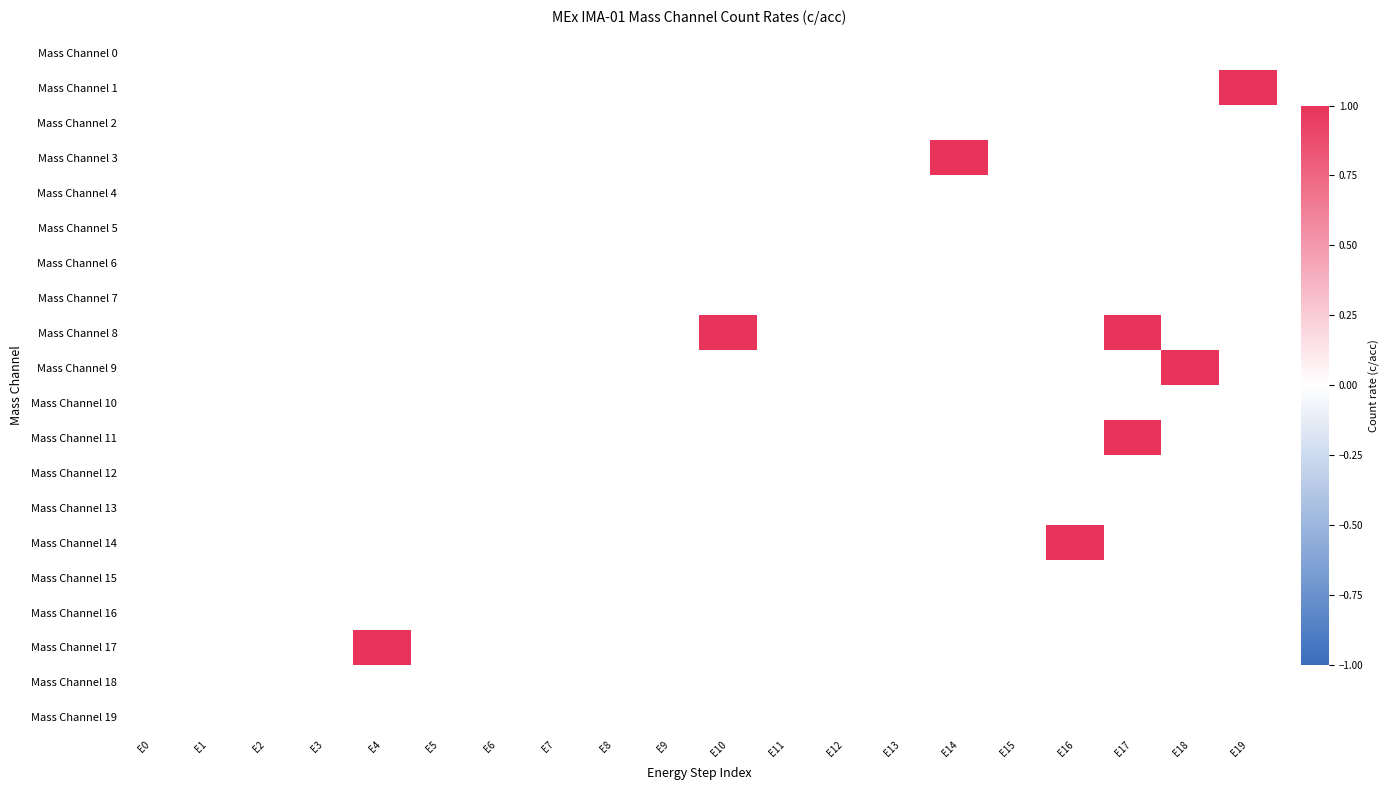

Reading right to left, extract all data points from this chart.

Mass Channel 0: E19=0	E18=0	E17=0	E16=0	E15=0	E14=0	E13=0	E12=0	E11=0	E10=0	E9=0	E8=0	E7=0	E6=0	E5=0	E4=0	E3=0	E2=0	E1=0	E0=0
Mass Channel 1: E19=1	E18=0	E17=0	E16=0	E15=0	E14=0	E13=0	E12=0	E11=0	E10=0	E9=0	E8=0	E7=0	E6=0	E5=0	E4=0	E3=0	E2=0	E1=0	E0=0
Mass Channel 2: E19=0	E18=0	E17=0	E16=0	E15=0	E14=0	E13=0	E12=0	E11=0	E10=0	E9=0	E8=0	E7=0	E6=0	E5=0	E4=0	E3=0	E2=0	E1=0	E0=0
Mass Channel 3: E19=0	E18=0	E17=0	E16=0	E15=0	E14=1	E13=0	E12=0	E11=0	E10=0	E9=0	E8=0	E7=0	E6=0	E5=0	E4=0	E3=0	E2=0	E1=0	E0=0
Mass Channel 4: E19=0	E18=0	E17=0	E16=0	E15=0	E14=0	E13=0	E12=0	E11=0	E10=0	E9=0	E8=0	E7=0	E6=0	E5=0	E4=0	E3=0	E2=0	E1=0	E0=0
Mass Channel 5: E19=0	E18=0	E17=0	E16=0	E15=0	E14=0	E13=0	E12=0	E11=0	E10=0	E9=0	E8=0	E7=0	E6=0	E5=0	E4=0	E3=0	E2=0	E1=0	E0=0
Mass Channel 6: E19=0	E18=0	E17=0	E16=0	E15=0	E14=0	E13=0	E12=0	E11=0	E10=0	E9=0	E8=0	E7=0	E6=0	E5=0	E4=0	E3=0	E2=0	E1=0	E0=0
Mass Channel 7: E19=0	E18=0	E17=0	E16=0	E15=0	E14=0	E13=0	E12=0	E11=0	E10=0	E9=0	E8=0	E7=0	E6=0	E5=0	E4=0	E3=0	E2=0	E1=0	E0=0
Mass Channel 8: E19=0	E18=0	E17=1	E16=0	E15=0	E14=0	E13=0	E12=0	E11=0	E10=1	E9=0	E8=0	E7=0	E6=0	E5=0	E4=0	E3=0	E2=0	E1=0	E0=0
Mass Channel 9: E19=0	E18=1	E17=0	E16=0	E15=0	E14=0	E13=0	E12=0	E11=0	E10=0	E9=0	E8=0	E7=0	E6=0	E5=0	E4=0	E3=0	E2=0	E1=0	E0=0
Mass Channel 10: E19=0	E18=0	E17=0	E16=0	E15=0	E14=0	E13=0	E12=0	E11=0	E10=0	E9=0	E8=0	E7=0	E6=0	E5=0	E4=0	E3=0	E2=0	E1=0	E0=0
Mass Channel 11: E19=0	E18=0	E17=1	E16=0	E15=0	E14=0	E13=0	E12=0	E11=0	E10=0	E9=0	E8=0	E7=0	E6=0	E5=0	E4=0	E3=0	E2=0	E1=0	E0=0
Mass Channel 12: E19=0	E18=0	E17=0	E16=0	E15=0	E14=0	E13=0	E12=0	E11=0	E10=0	E9=0	E8=0	E7=0	E6=0	E5=0	E4=0	E3=0	E2=0	E1=0	E0=0
Mass Channel 13: E19=0	E18=0	E17=0	E16=0	E15=0	E14=0	E13=0	E12=0	E11=0	E10=0	E9=0	E8=0	E7=0	E6=0	E5=0	E4=0	E3=0	E2=0	E1=0	E0=0
Mass Channel 14: E19=0	E18=0	E17=0	E16=1	E15=0	E14=0	E13=0	E12=0	E11=0	E10=0	E9=0	E8=0	E7=0	E6=0	E5=0	E4=0	E3=0	E2=0	E1=0	E0=0
Mass Channel 15: E19=0	E18=0	E17=0	E16=0	E15=0	E14=0	E13=0	E12=0	E11=0	E10=0	E9=0	E8=0	E7=0	E6=0	E5=0	E4=0	E3=0	E2=0	E1=0	E0=0
Mass Channel 16: E19=0	E18=0	E17=0	E16=0	E15=0	E14=0	E13=0	E12=0	E11=0	E10=0	E9=0	E8=0	E7=0	E6=0	E5=0	E4=0	E3=0	E2=0	E1=0	E0=0
Mass Channel 17: E19=0	E18=0	E17=0	E16=0	E15=0	E14=0	E13=0	E12=0	E11=0	E10=0	E9=0	E8=0	E7=0	E6=0	E5=0	E4=1	E3=0	E2=0	E1=0	E0=0
Mass Channel 18: E19=0	E18=0	E17=0	E16=0	E15=0	E14=0	E13=0	E12=0	E11=0	E10=0	E9=0	E8=0	E7=0	E6=0	E5=0	E4=0	E3=0	E2=0	E1=0	E0=0
Mass Channel 19: E19=0	E18=0	E17=0	E16=0	E15=0	E14=0	E13=0	E12=0	E11=0	E10=0	E9=0	E8=0	E7=0	E6=0	E5=0	E4=0	E3=0	E2=0	E1=0	E0=0